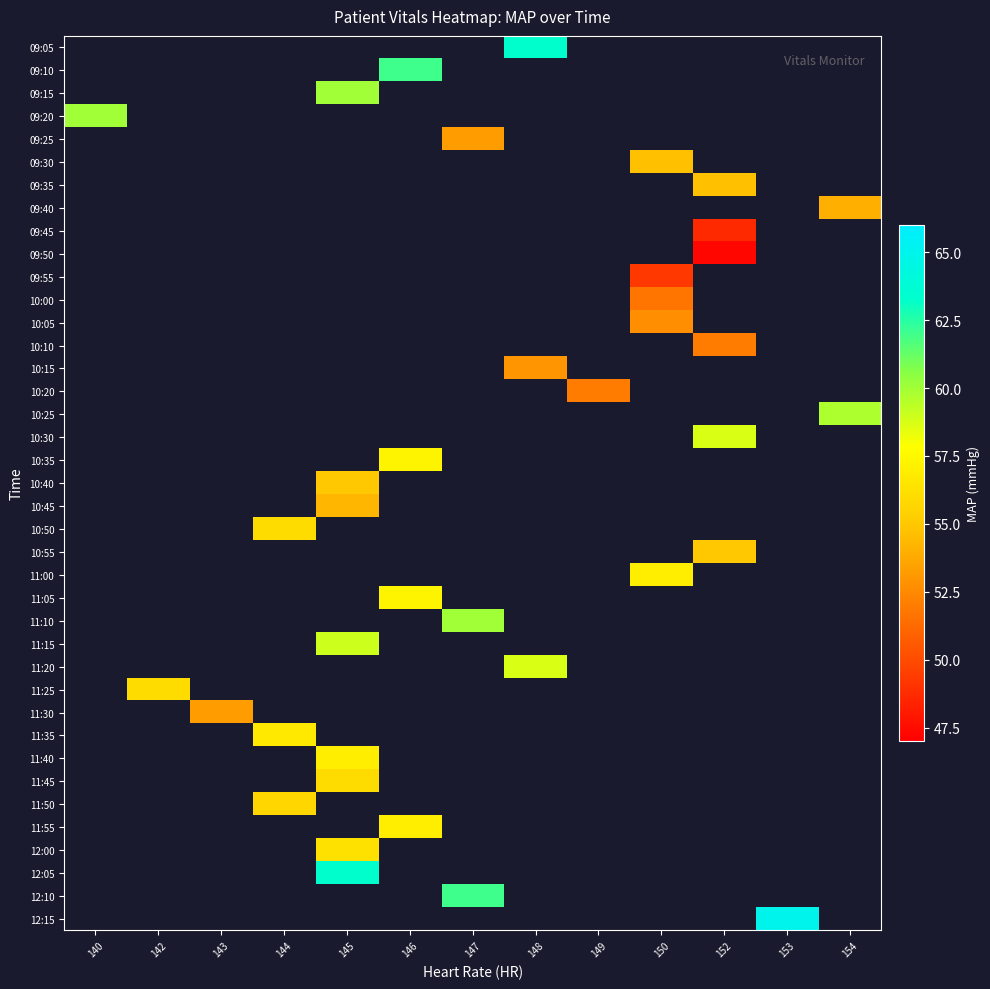

What is the maximum value shown in the chart?

65.0